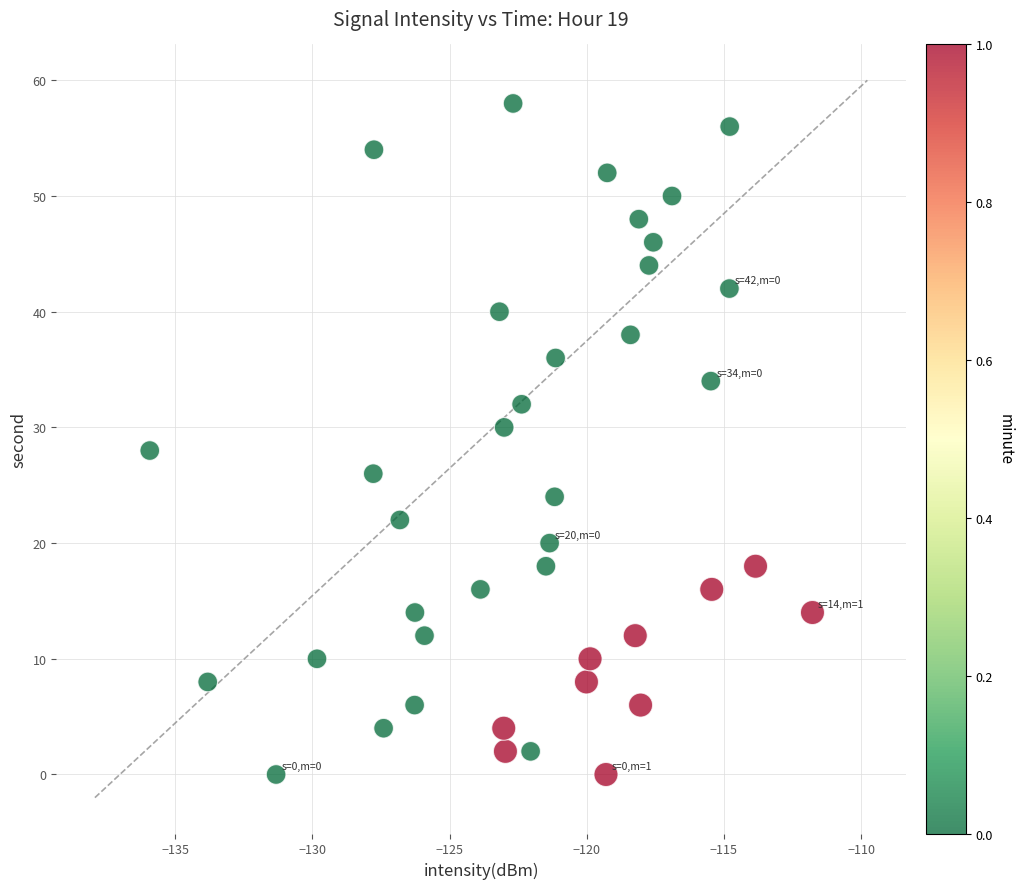

What is the range of Y values (max minus min)?

58